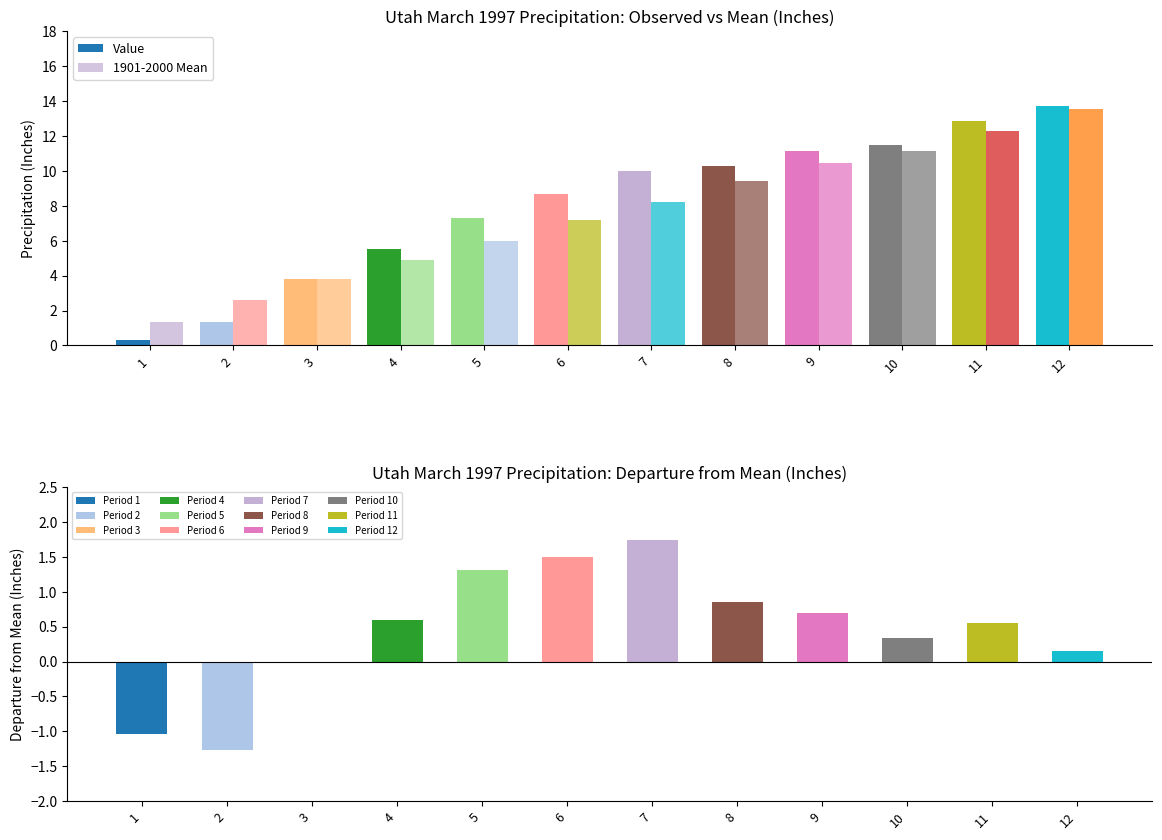

At which category is the sum across all series the highest?

12